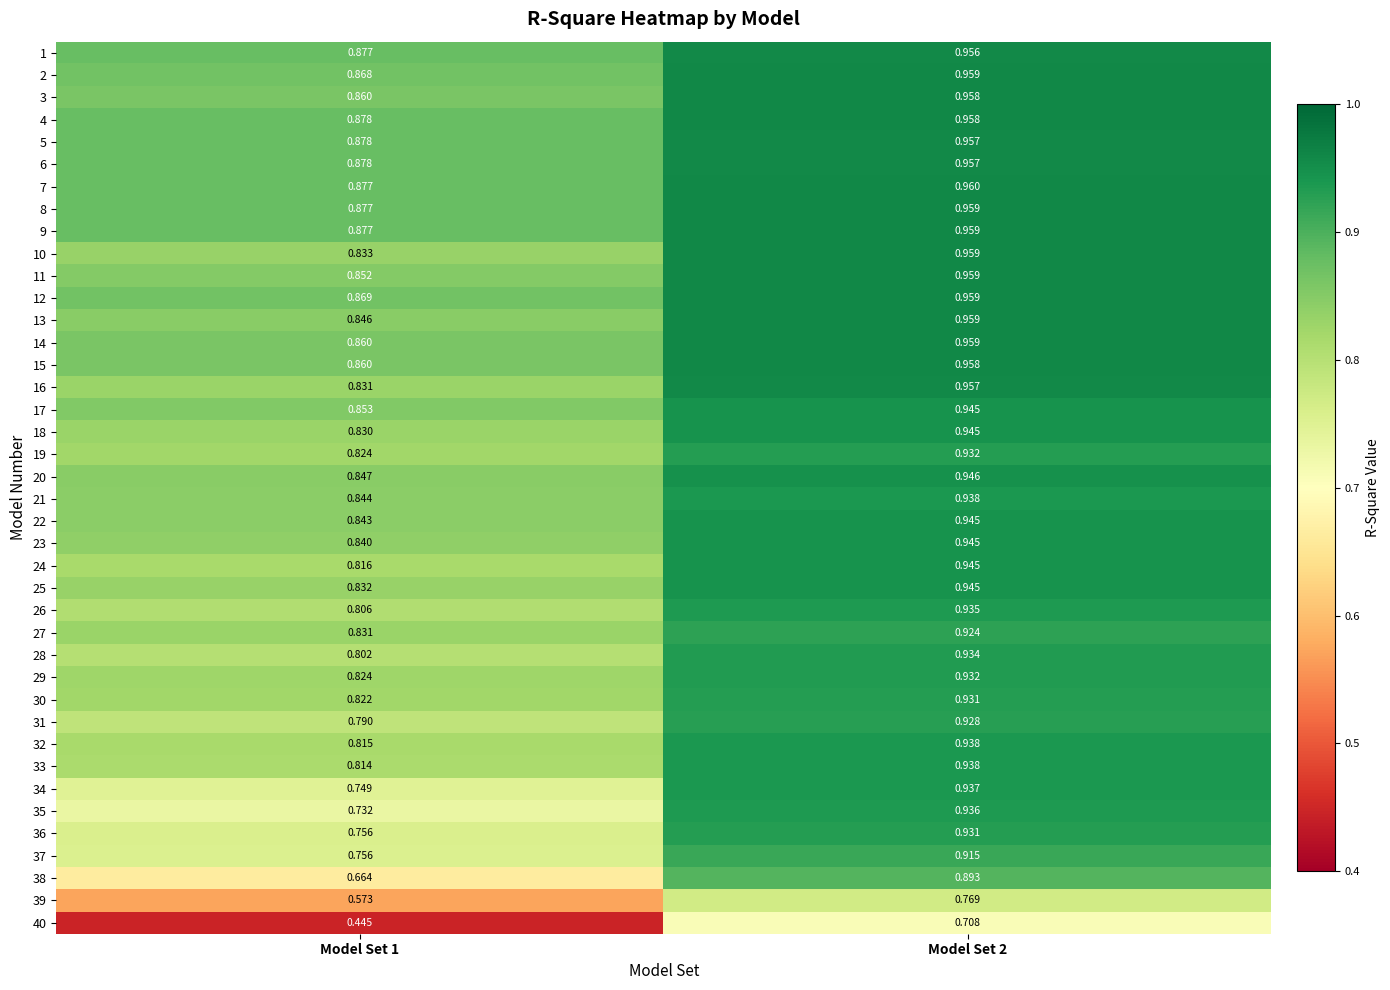

Is the value of 26 at Model Set 1 greater than the value of 12 at Model Set 1?

No